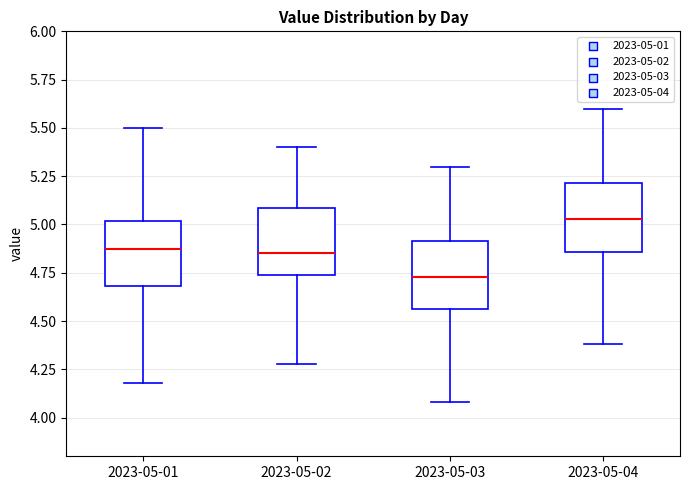

Where does the upper whisker of the box for 2023-05-03 end on the y-axis? The values are not printed on the chart, so give them approximately, as read against the axis.

5.30